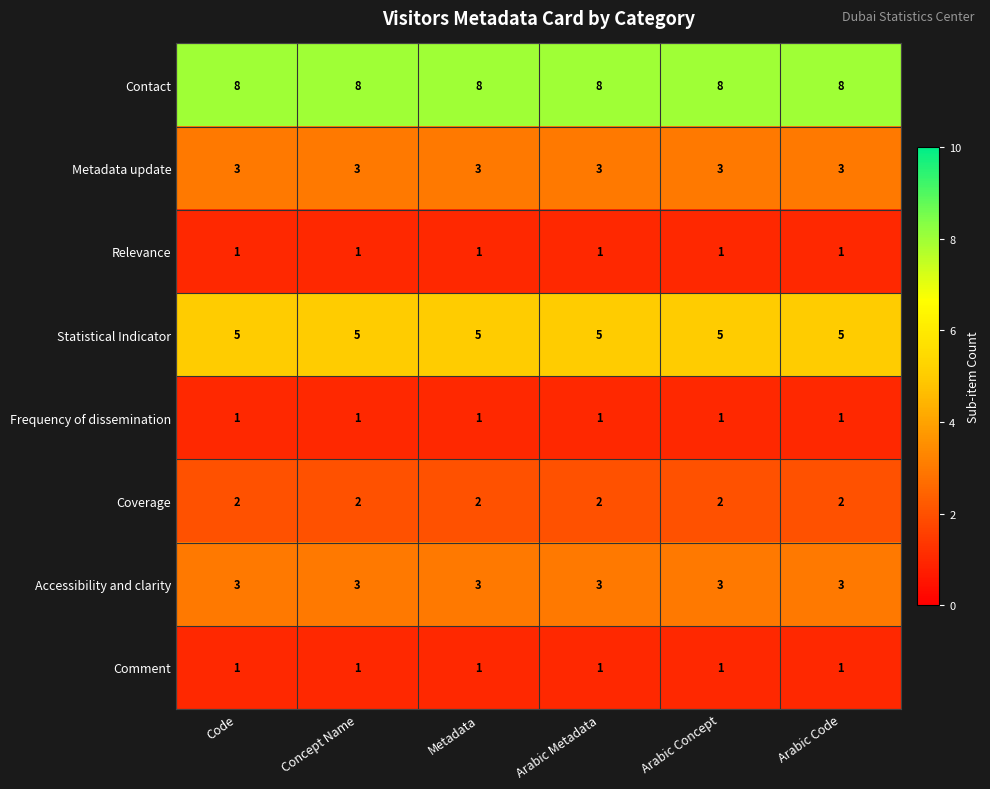

Count the number of categories in the chart.

6